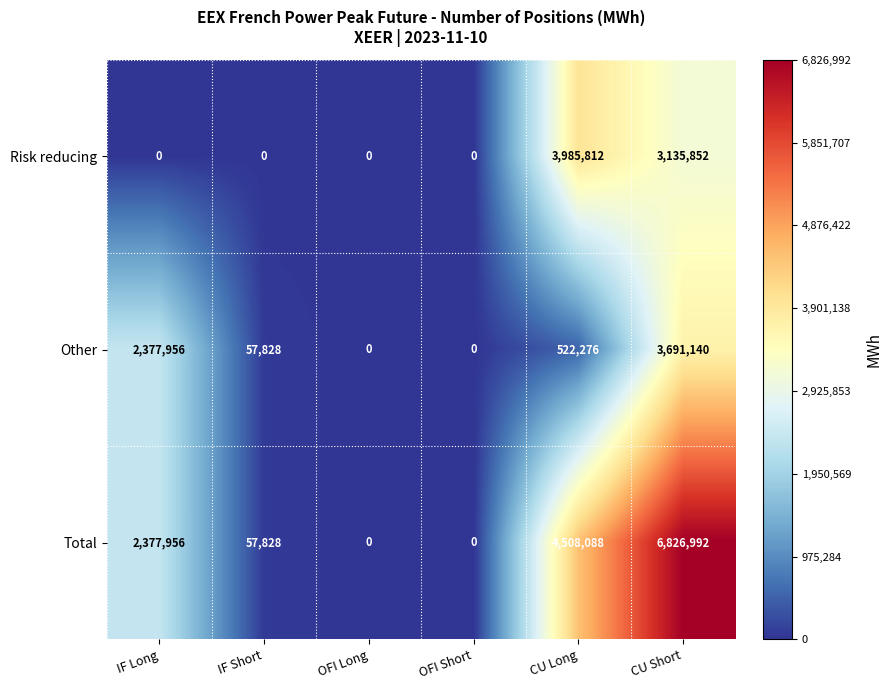

How many values in the Risk reducing series exceed 0?

2